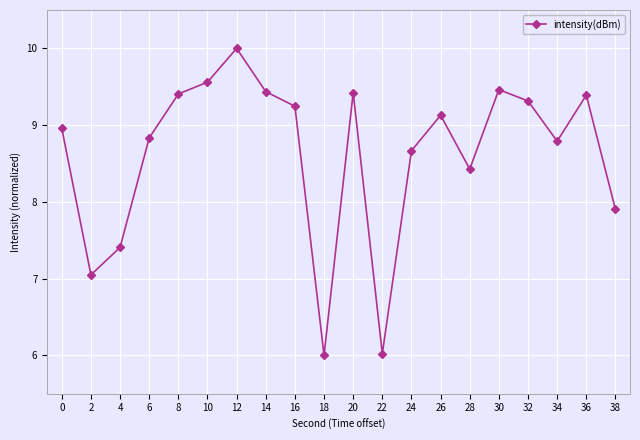

The value at 20 is 9.4. True or false?

True